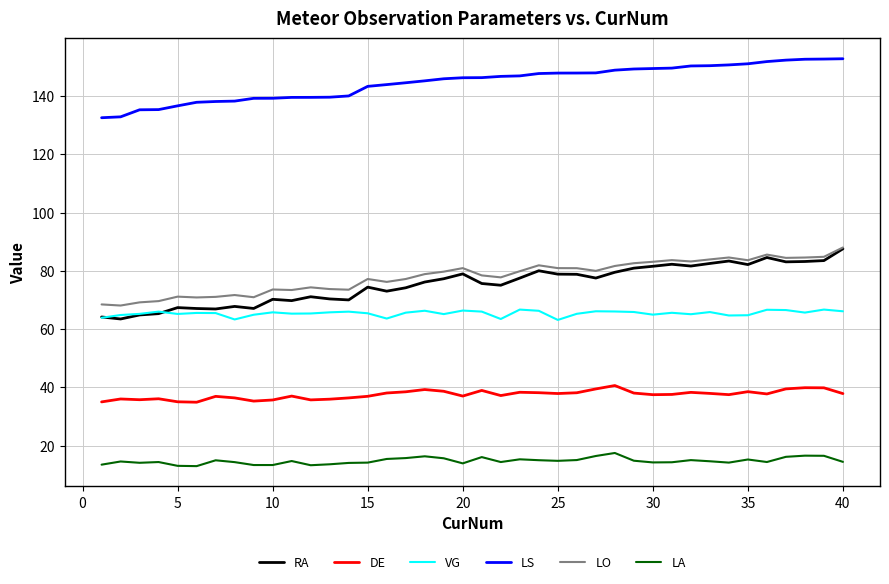

At how many categories does at least one series exceed 19?

40